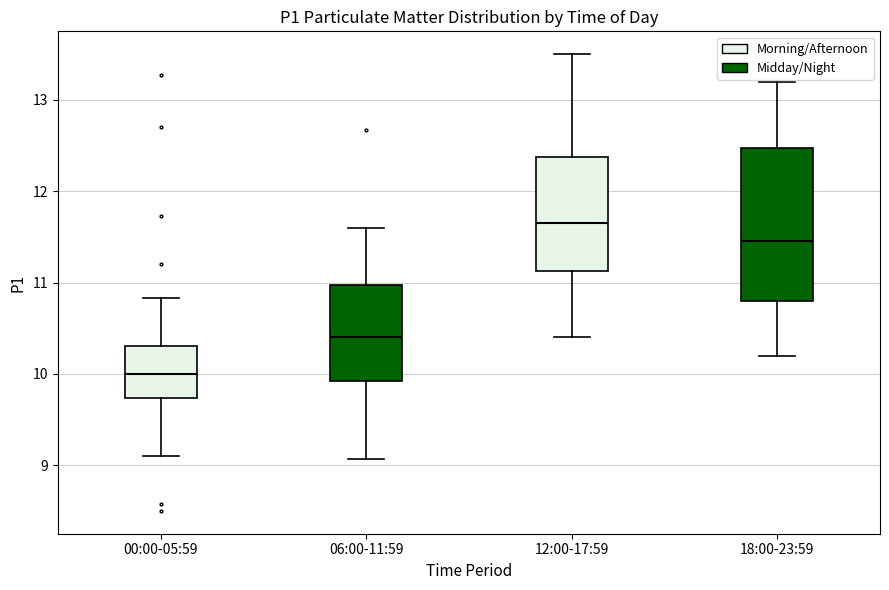

Which box's median line is the highest?

12:00-17:59